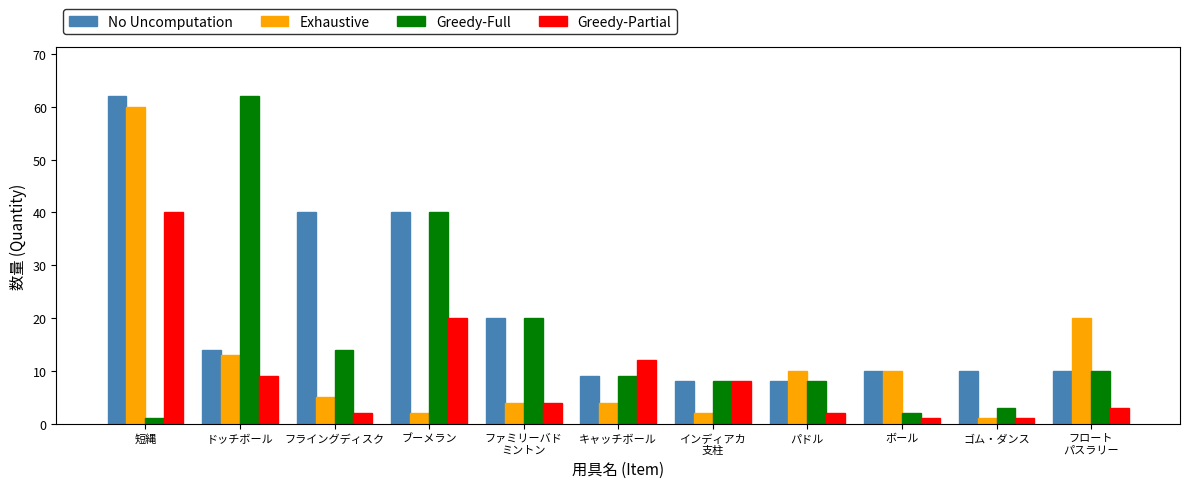

What position from the right is フライングディスク?

9